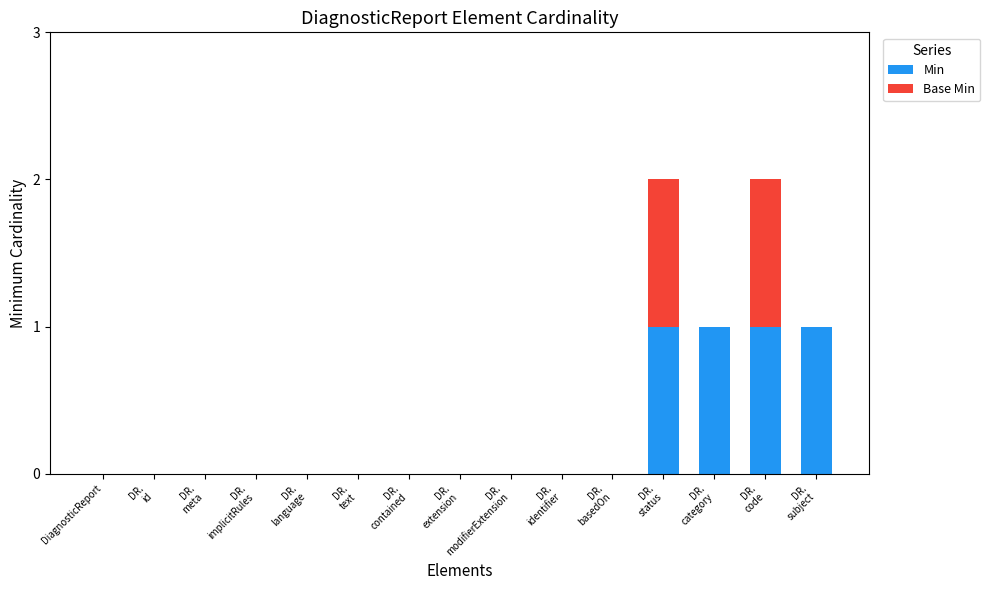

Are the bars horizontal?

No